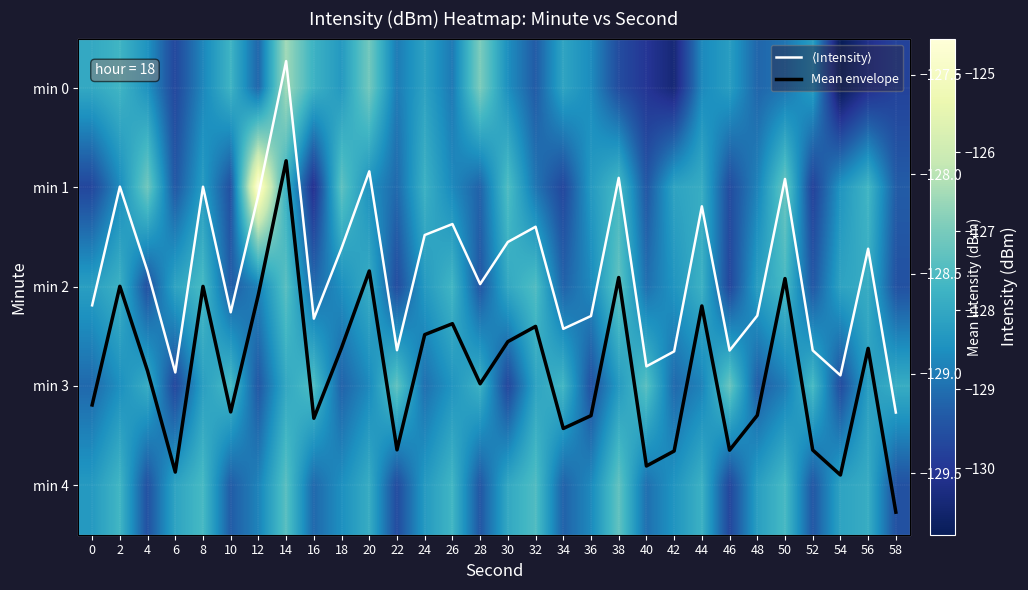

Which label corresponds to the smallest value in the chart?

54